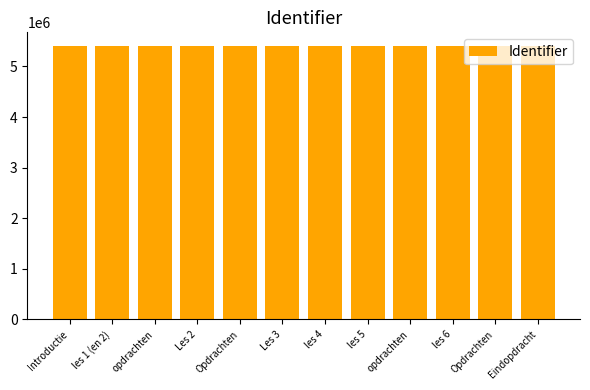

The chart shows a value of 2522465 at Les 2. True or false?

False